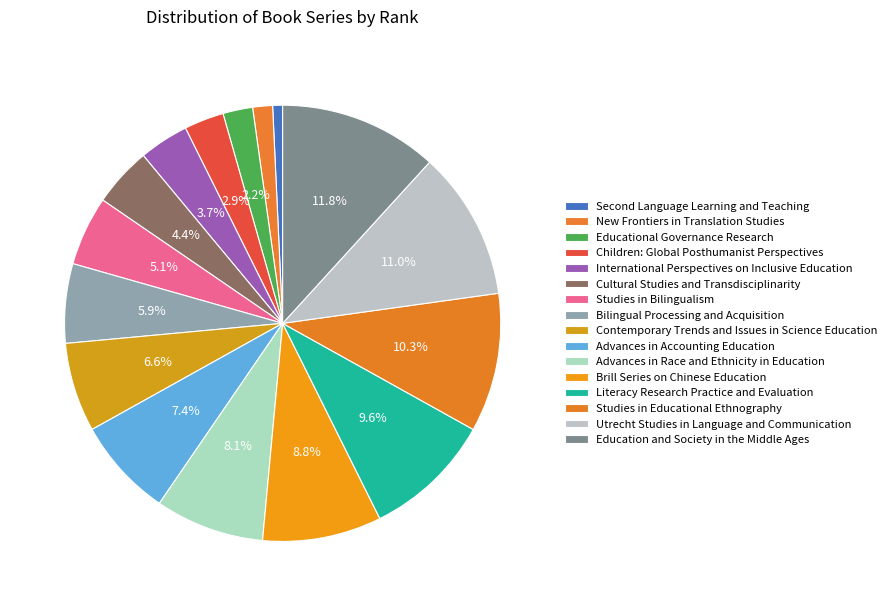

How many segments does this pie chart have?

16